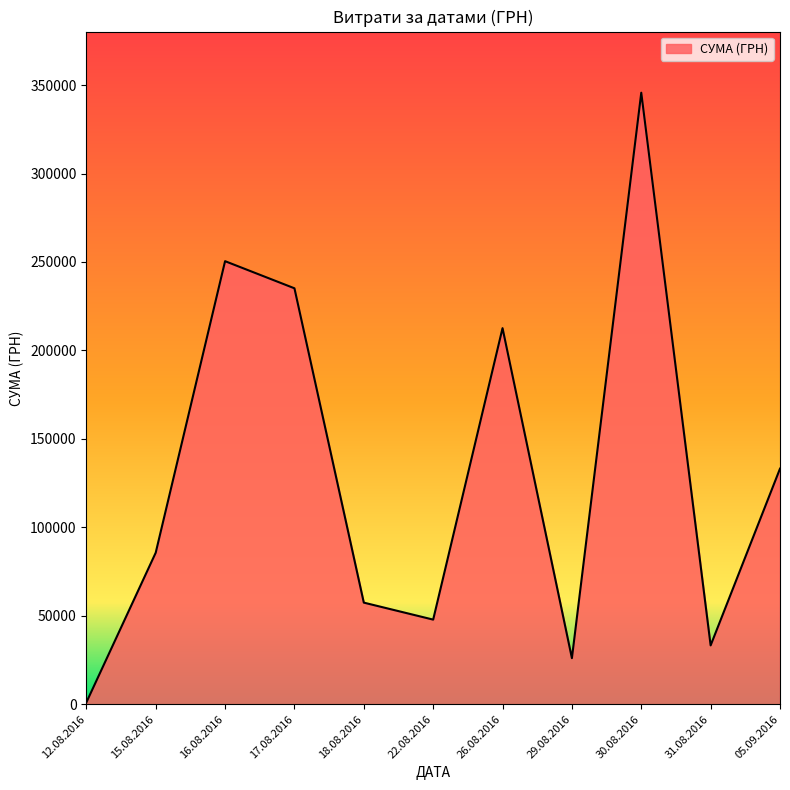

The value at 16.08.2016 is 38599.7. True or false?

False